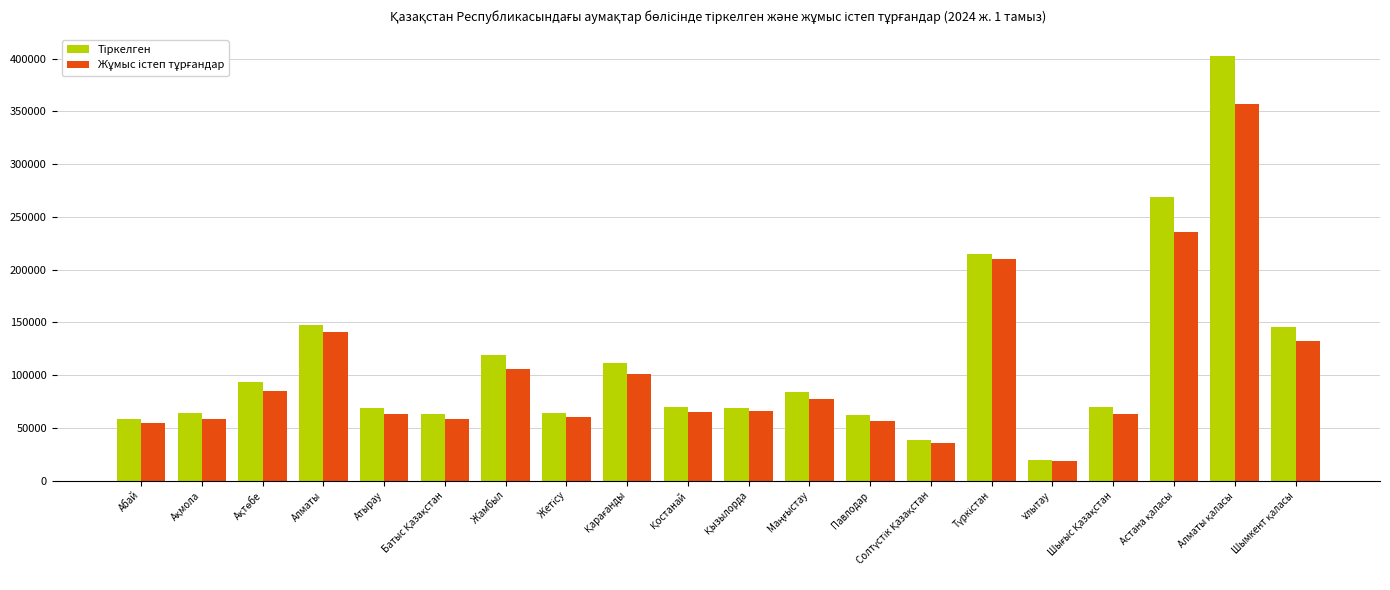

What is the minimum value shown in the chart?

18495